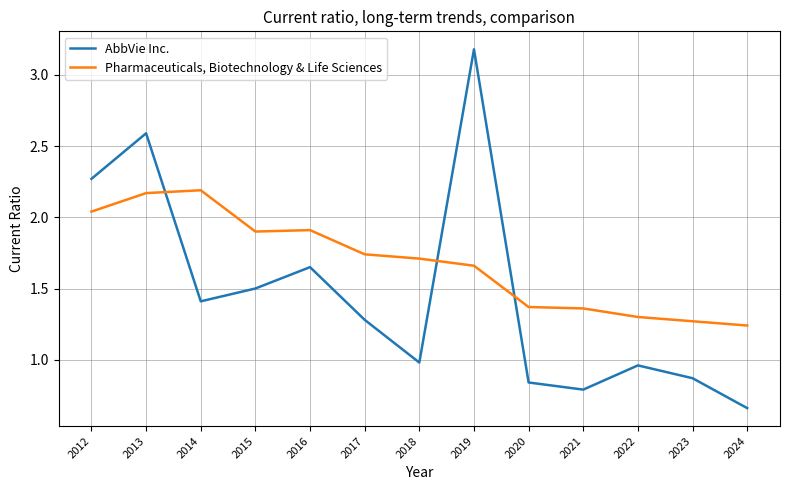

How many intersections are there between AbbVie Inc. and Pharmaceuticals, Biotechnology & Life Sciences?

3